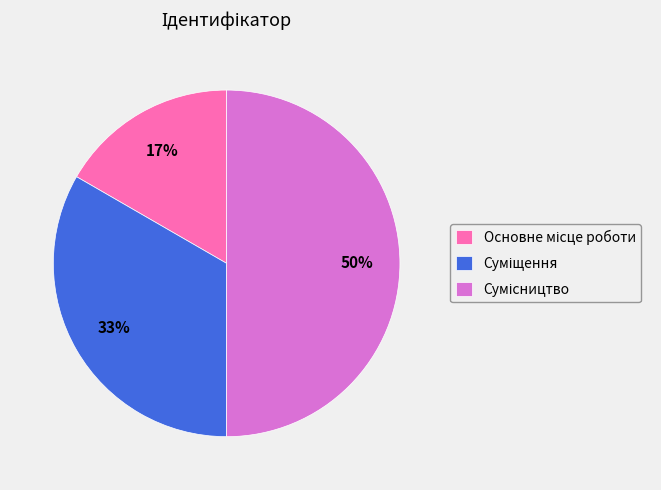

To the nearest percent, what is the difference between the largest and smallest slice percentages?

33%